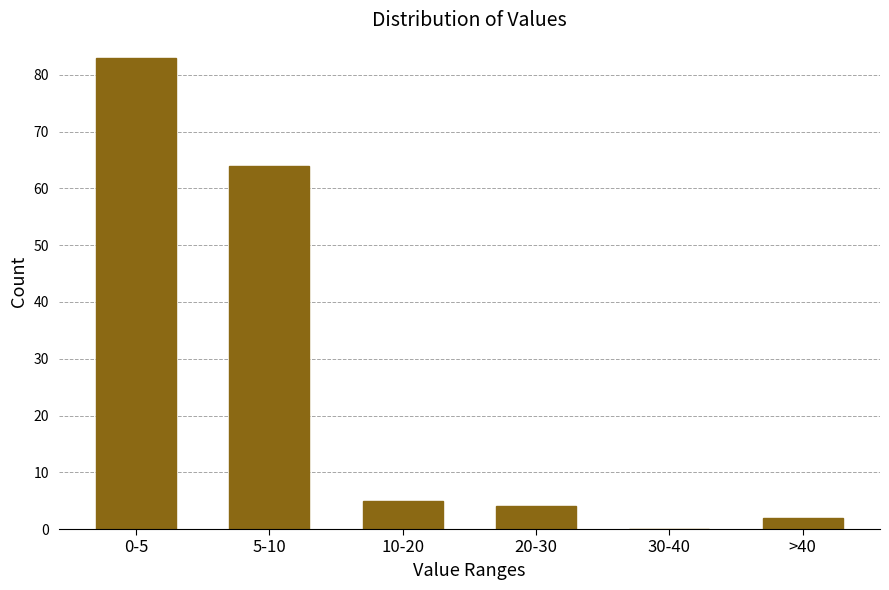

Reading left to right, transcribe all the data shown in this chart.

0-5=83	5-10=64	10-20=5	20-30=4	30-40=0	>40=2